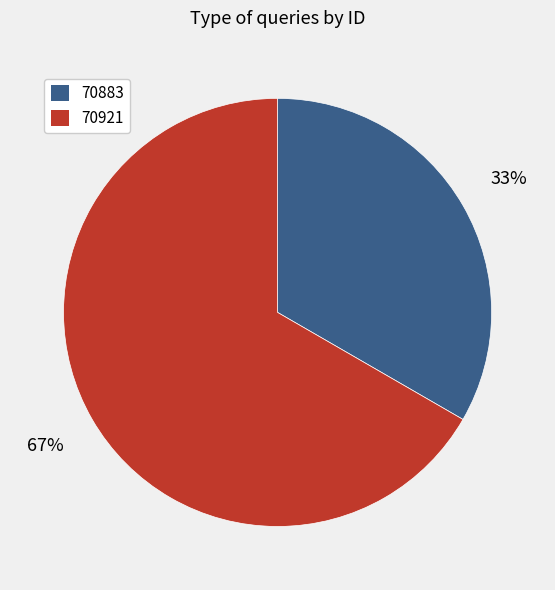

Which category accounts for the majority?

70921